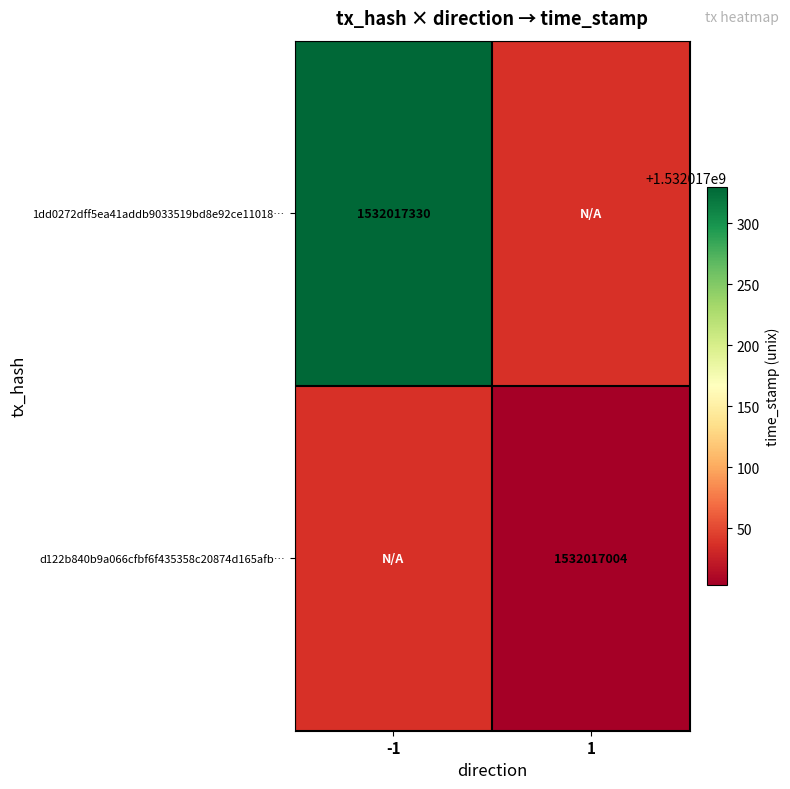

Which series changed the most between -1 and 1?

1dd0272dff5ea41addb9033519bd8e92ce11018